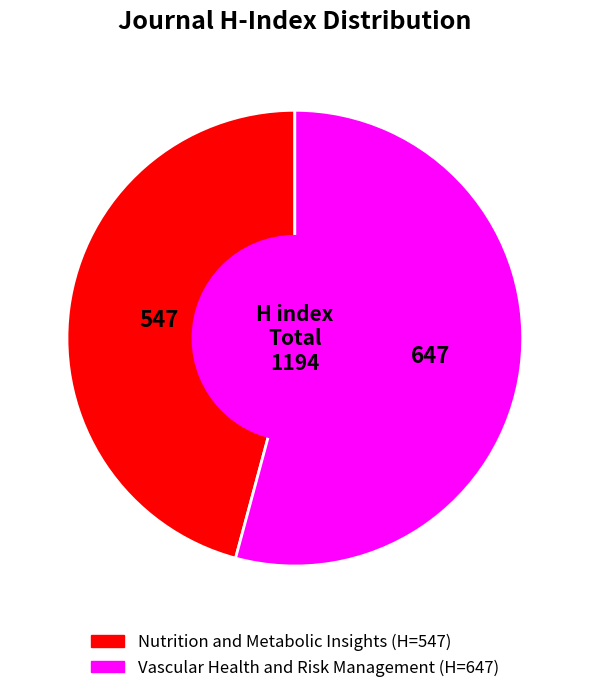

Combined, do Nutrition and Metabolic Insights and Vascular Health and Risk Management account for over 50%?

Yes